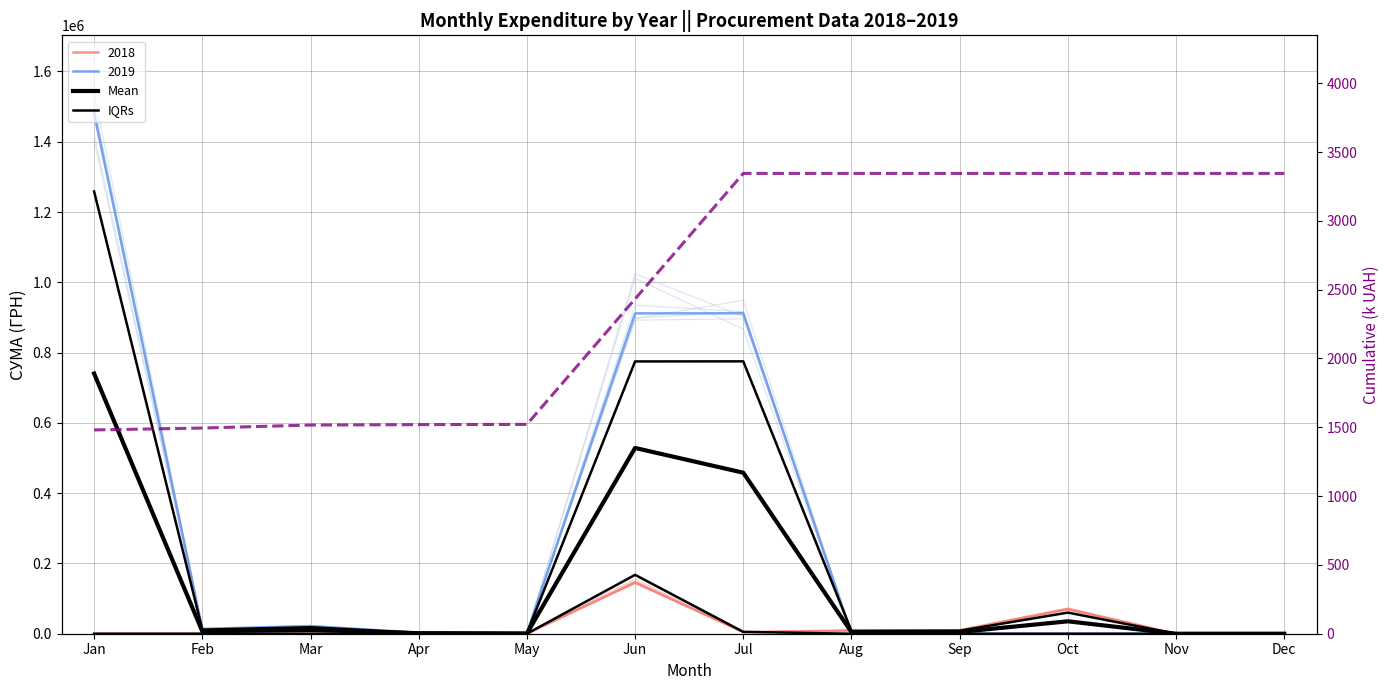

True or false: IQRs and Mean cross at least once.

False